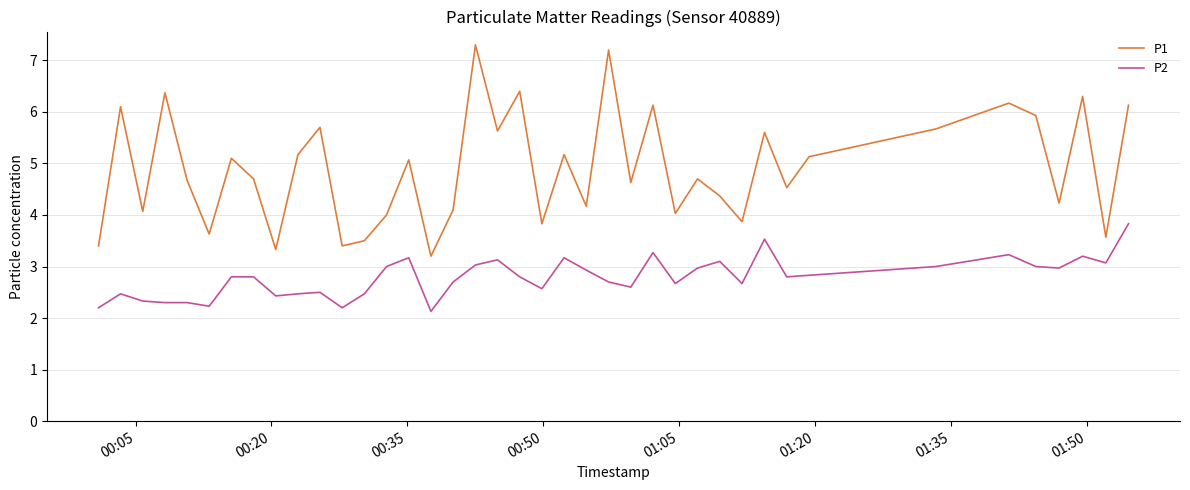

What is the lowest value of the P1 series?

3.2